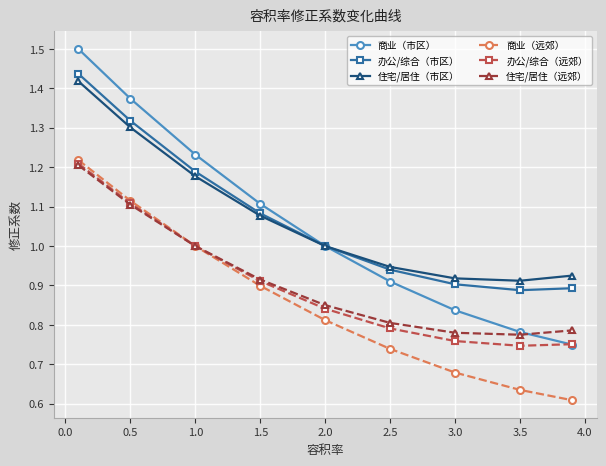

What is the maximum value shown in the chart?

1.5